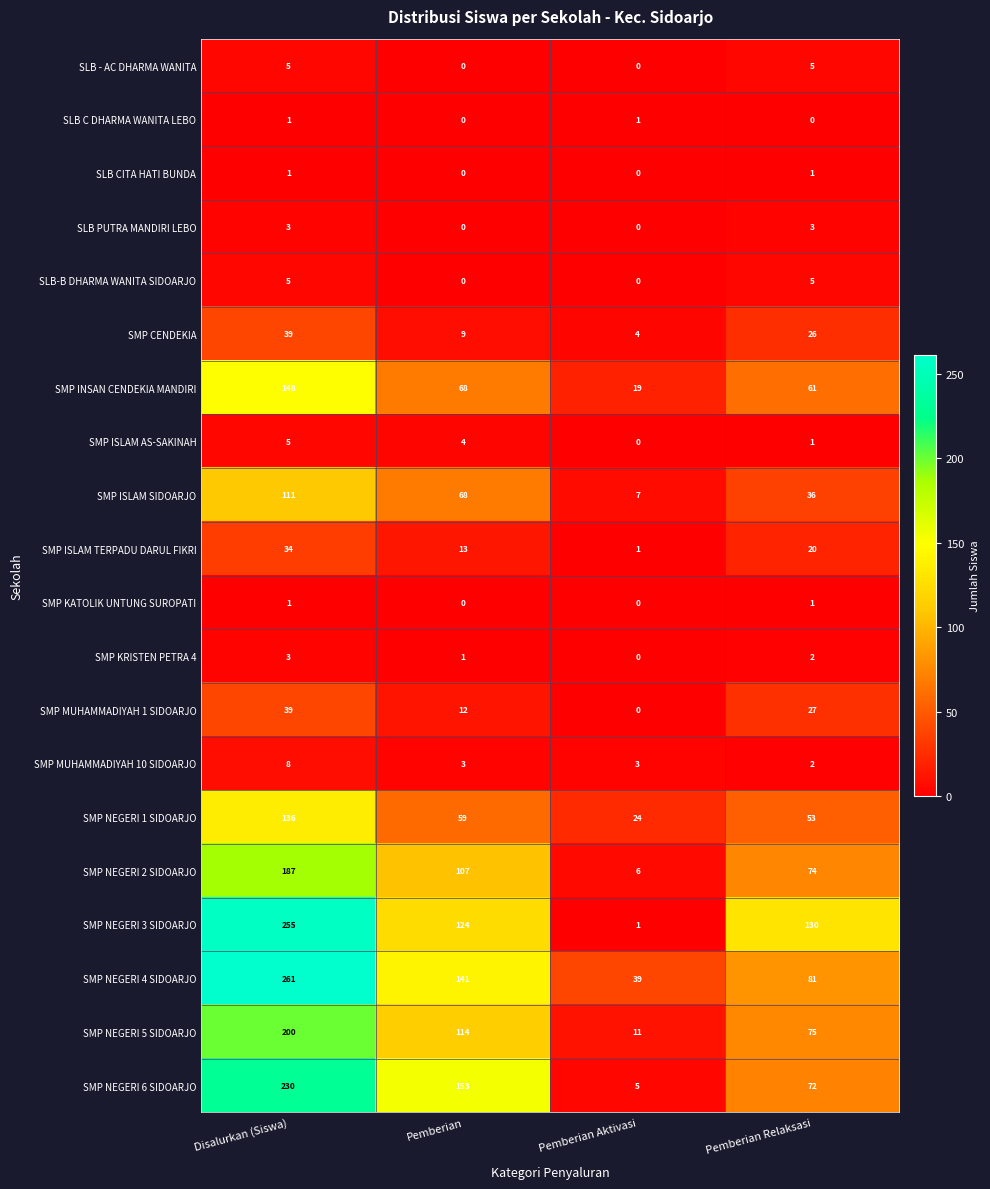

What is the lowest value of the SMP NEGERI 6 SIDOARJO series?

5